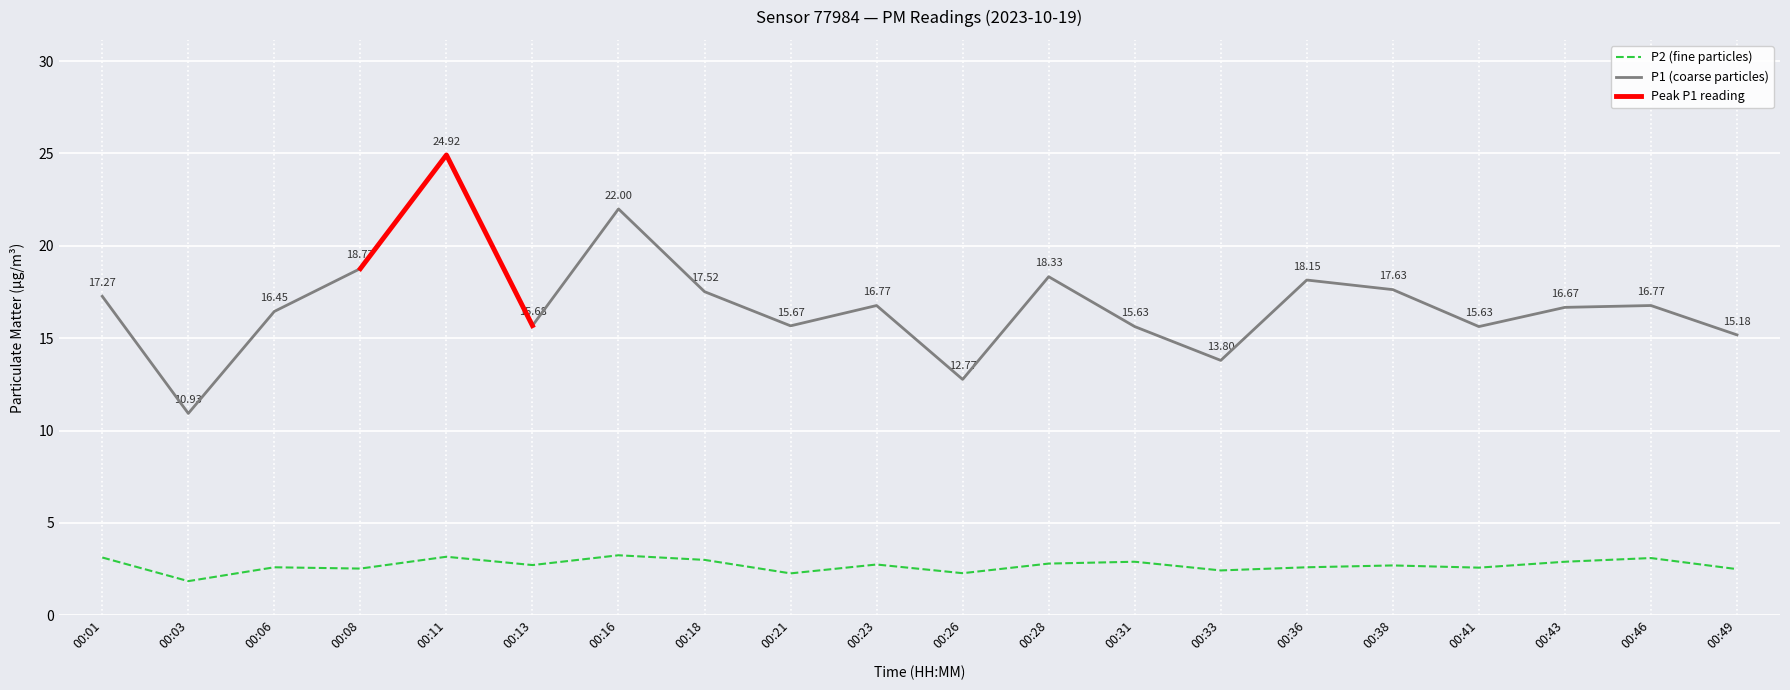

Read the P1 value at 00:43.

16.7